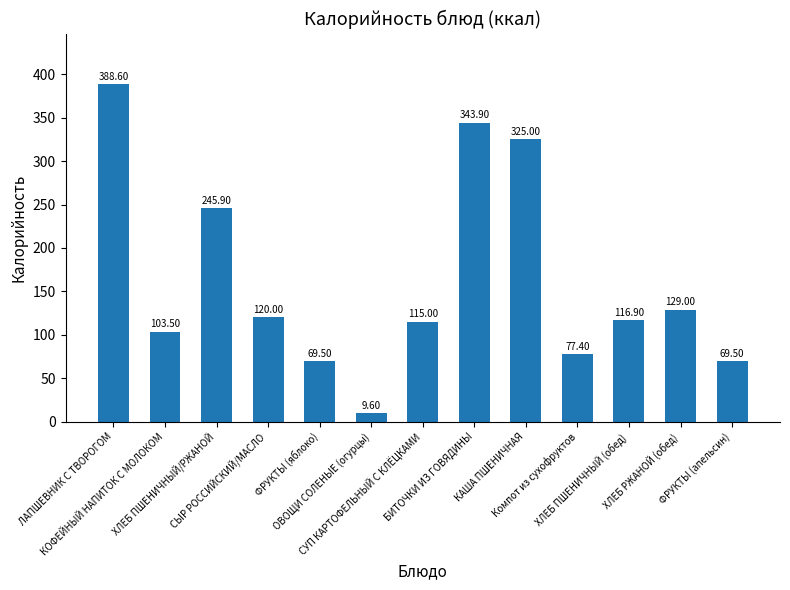

Where is the data nearest to the value 199?

ХЛЕБ ПШЕНИЧНЫЙ/РЖАНОЙ